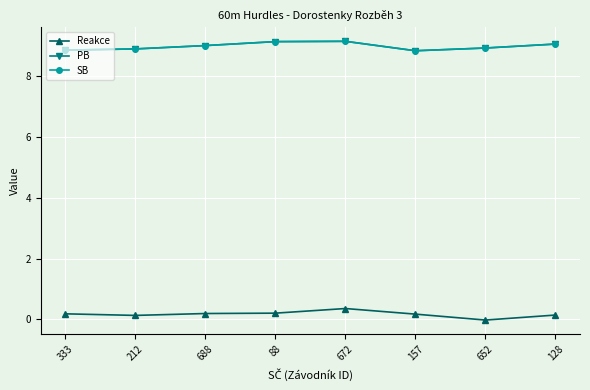

Between 128 and 652, which is larger?

128